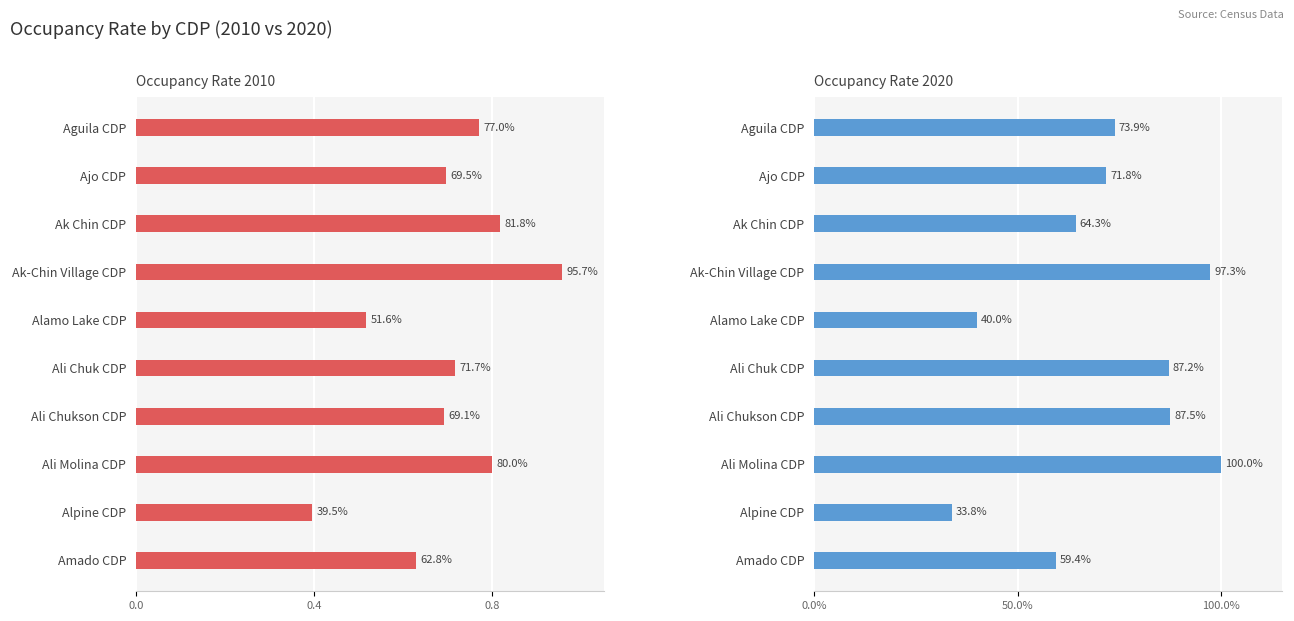

What is the spread (max minus min) of values at Alamo Lake CDP?

0.1